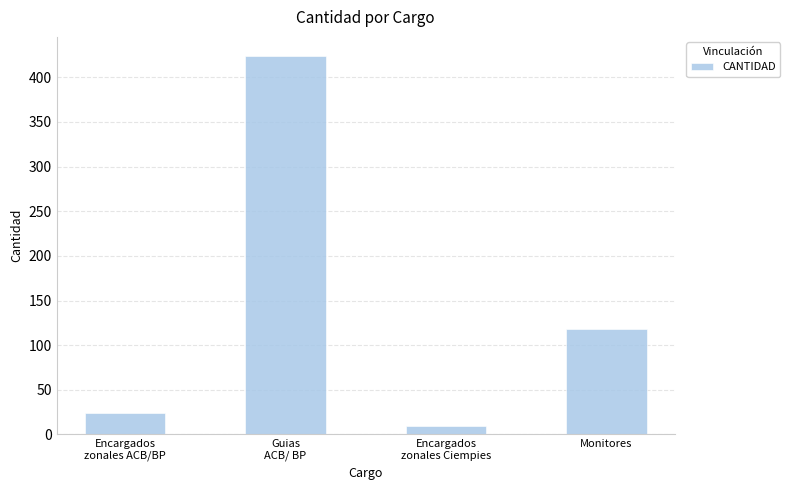

List the labels in order of value, smallest first.

Encargados
zonales Ciempies, Encargados
zonales ACB/BP, Monitores, Guias
ACB/ BP